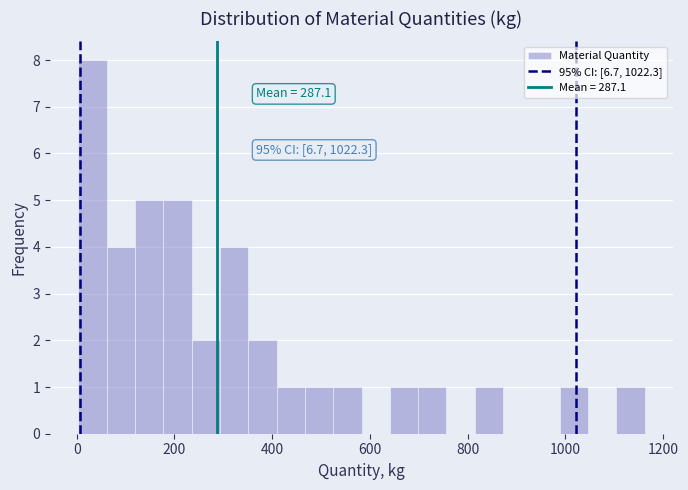

Read against the x-axis, roughly where is the centre of the tallest bar?

40